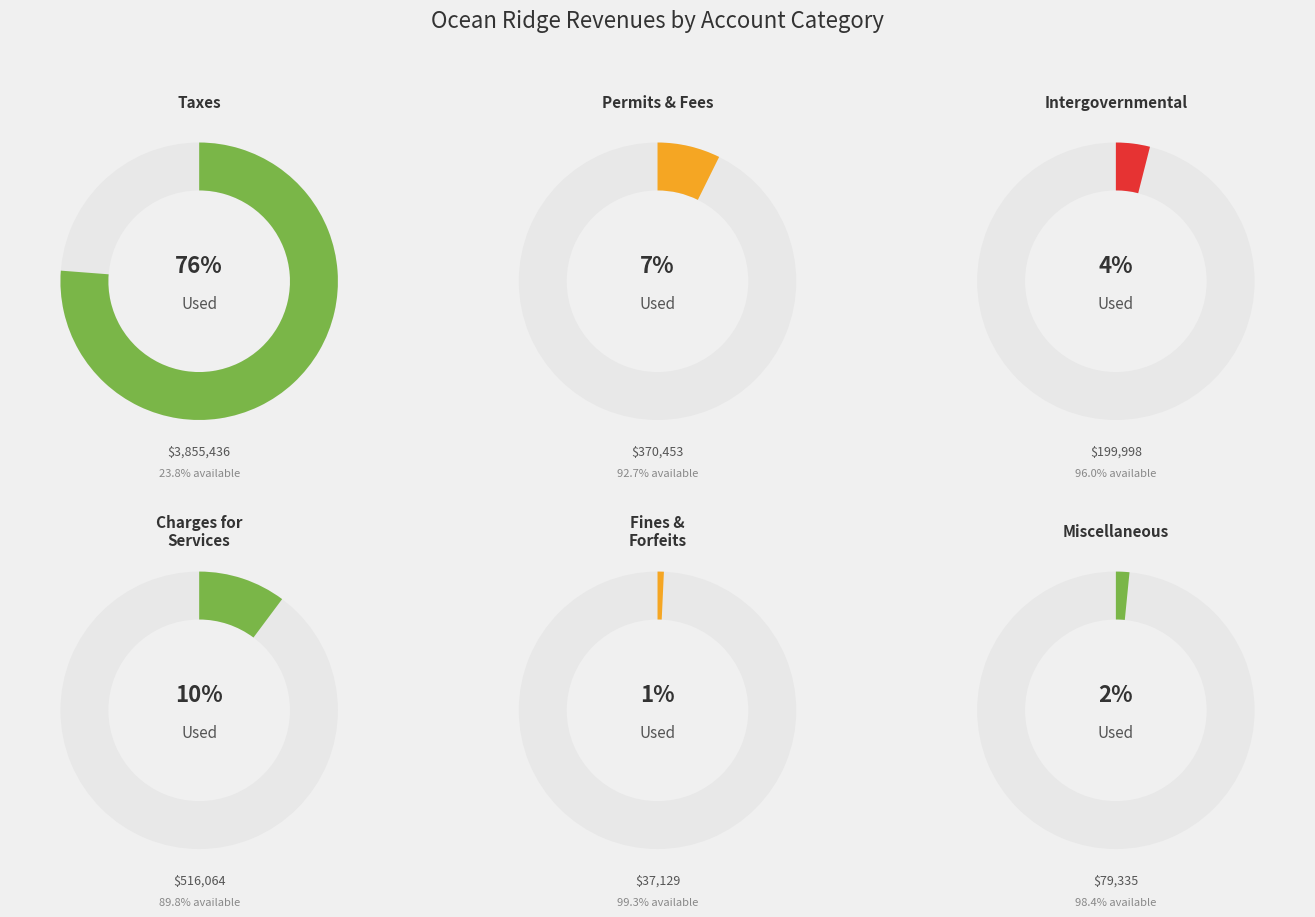

The Miscellaneous Revenues slice represents 2% of the pie. True or false?

True